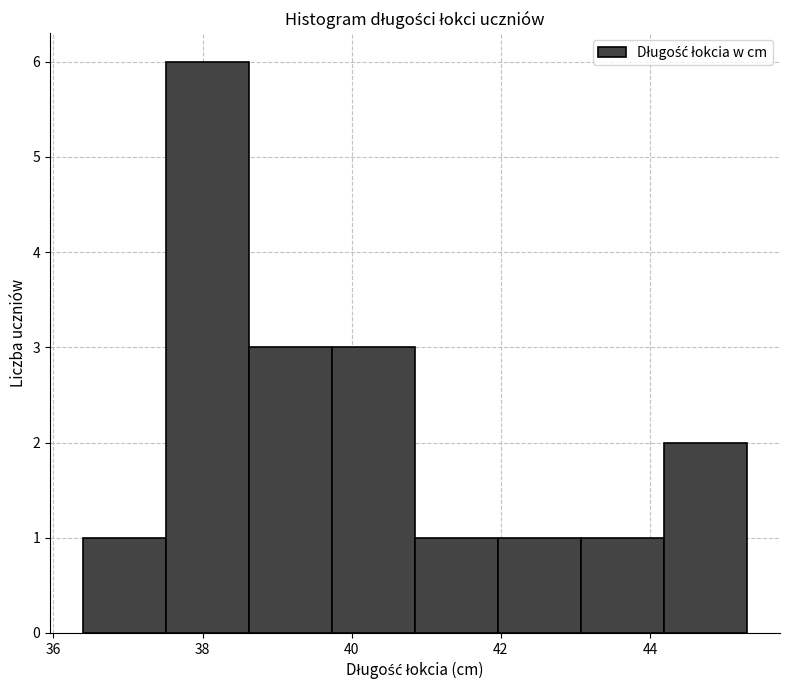

Reading left to right, list every bar in this chart as the range it spans on the x-axis followed by its height. Neither the bar edges nor the heights are printed on the chart, so give them approximately, as read against the axes.

36.4 to 37.6: 1
37.6 to 38.6: 6
38.6 to 39.8: 3
39.8 to 40.8: 3
40.8 to 42.0: 1
42.0 to 43.0: 1
43.0 to 44.2: 1
44.2 to 45.4: 2